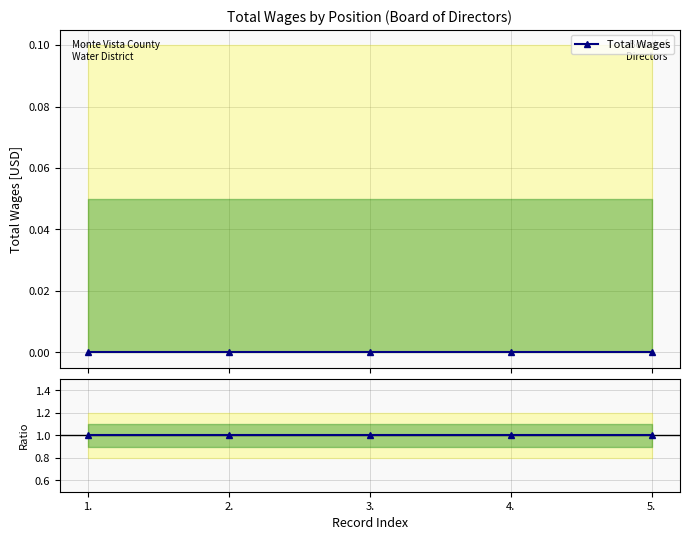

True or false: Ratio to mean and Total Wages intersect in this chart.

False